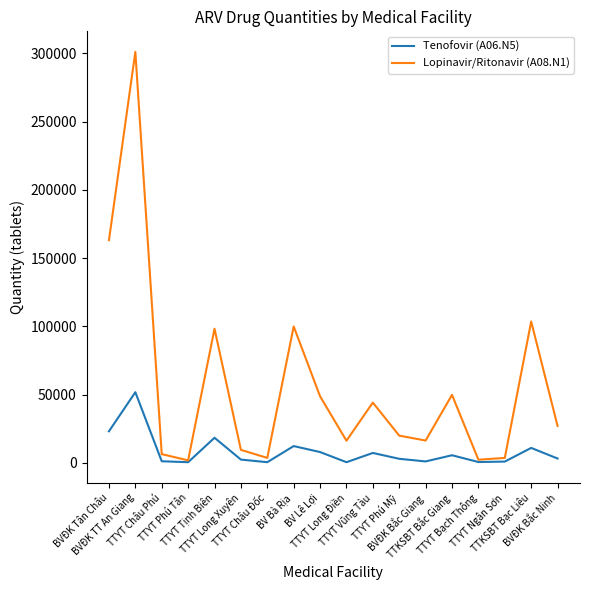

Which series has the largest range (max minus min)?

Lopinavir/Ritonavir (A08.N1)